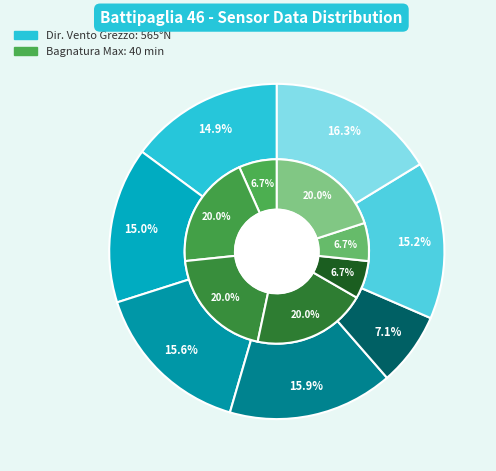

To the nearest percent, what is the average slice percentage?

14%